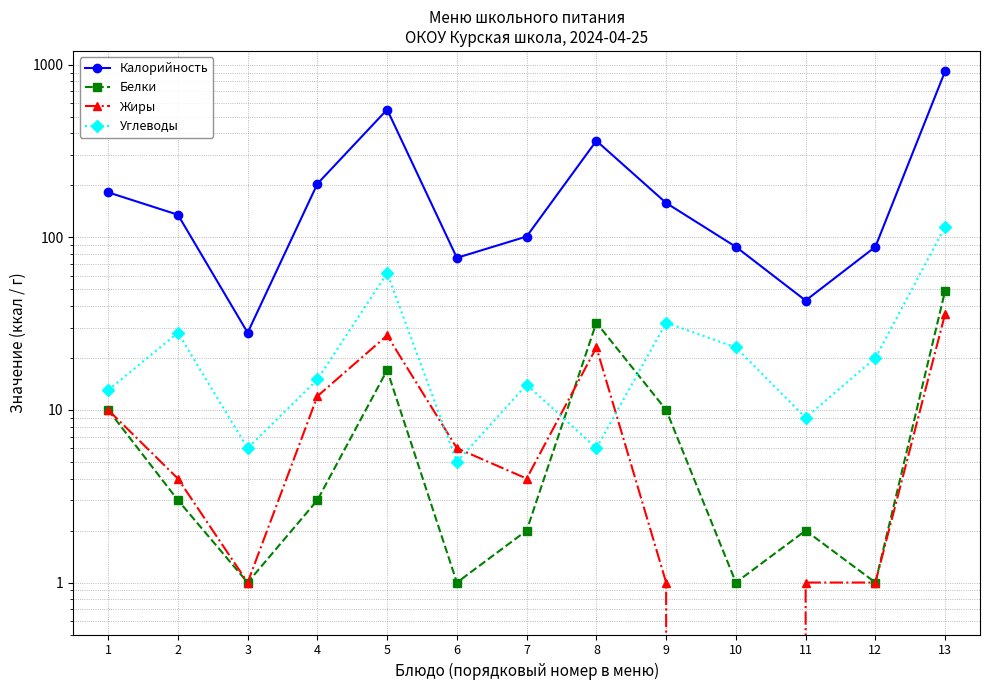

What value does the Углеводы series have at 4, to the nearest 10?

20